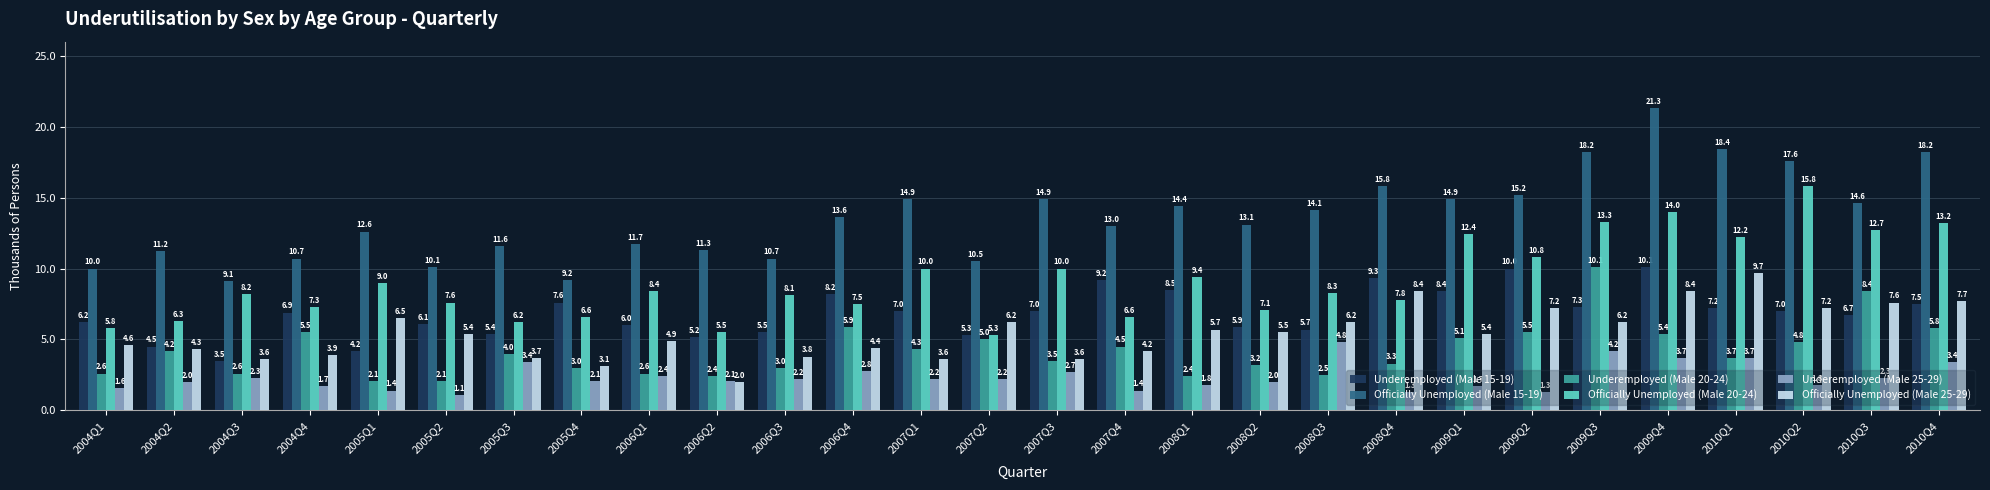

What is the label of the 7th bar from the right?

2009Q2